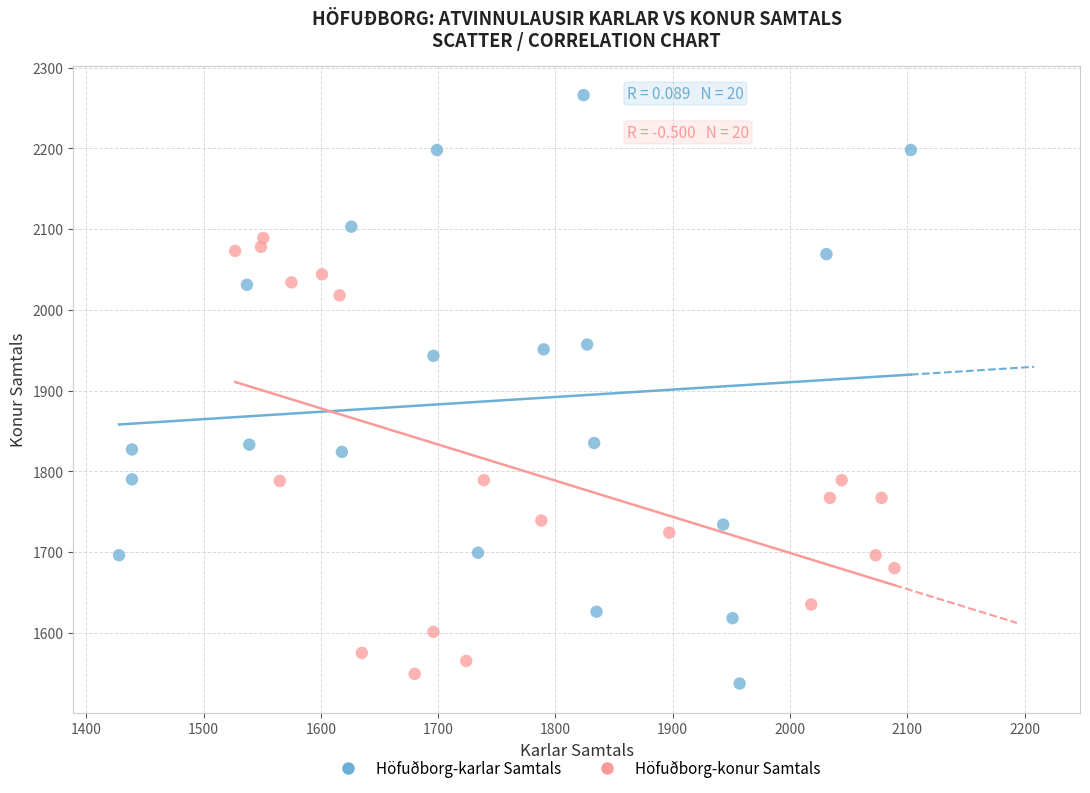

Which series reaches the maximum Y coordinate?

Höfuðborg-karlar Samtals